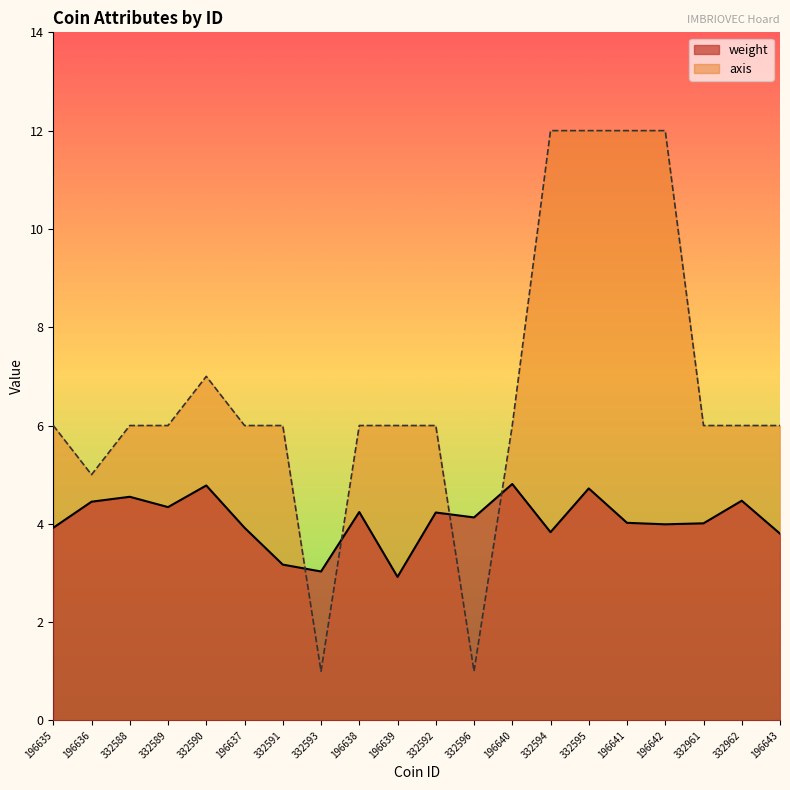

What is the maximum value for axis?

12.0